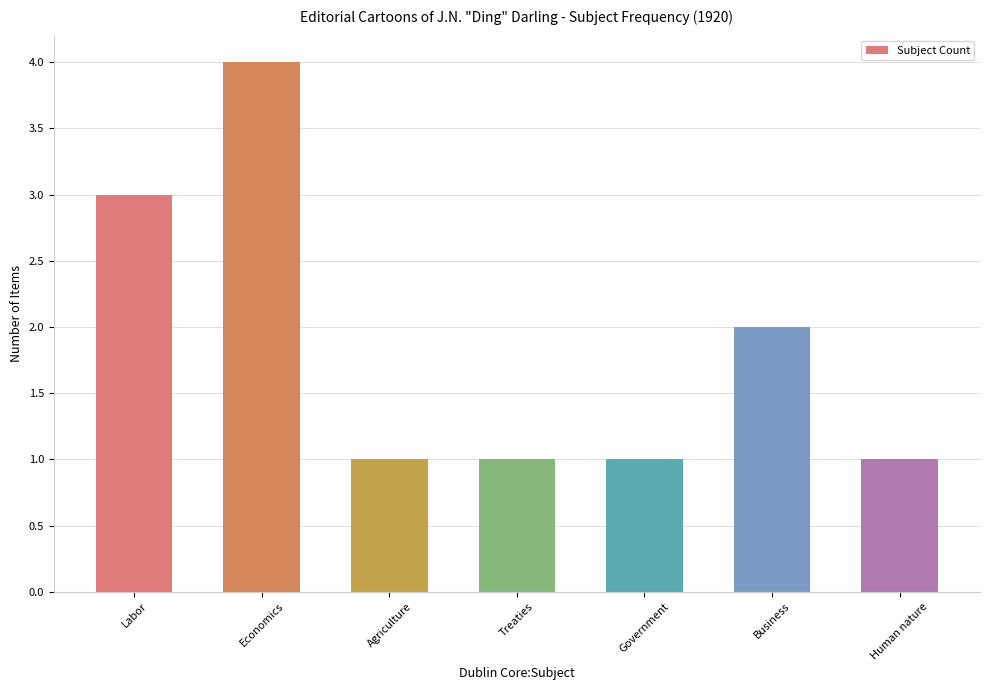

What is the approximate value at Labor?

3